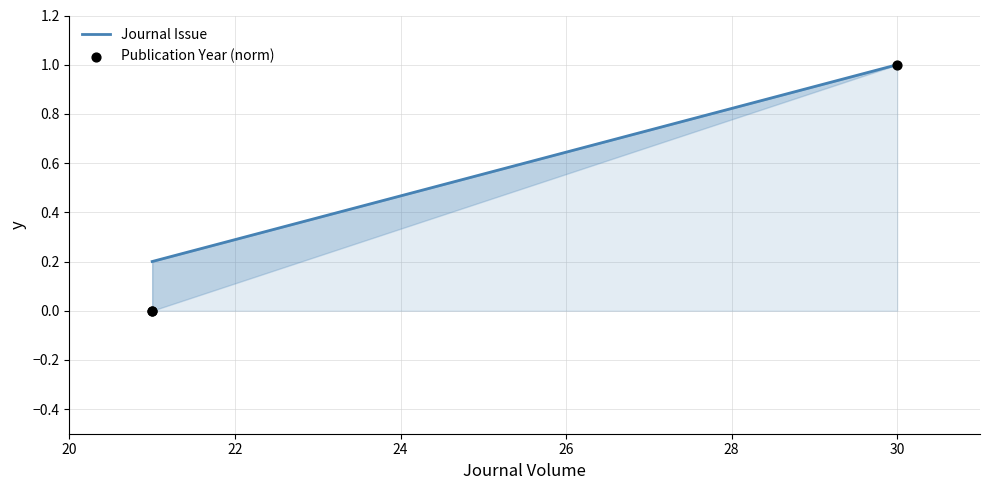

Which series has the largest total across all categories?

Journal Issue